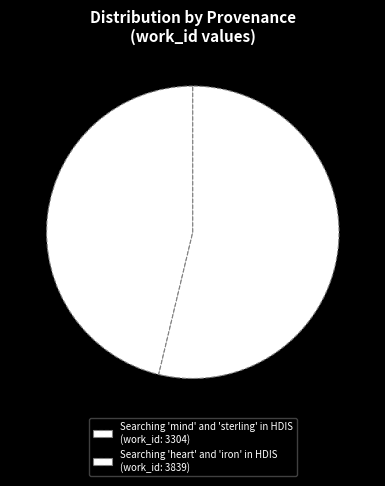

Which slice is the smallest?

Searching 'mind' and 'sterling' in HDIS